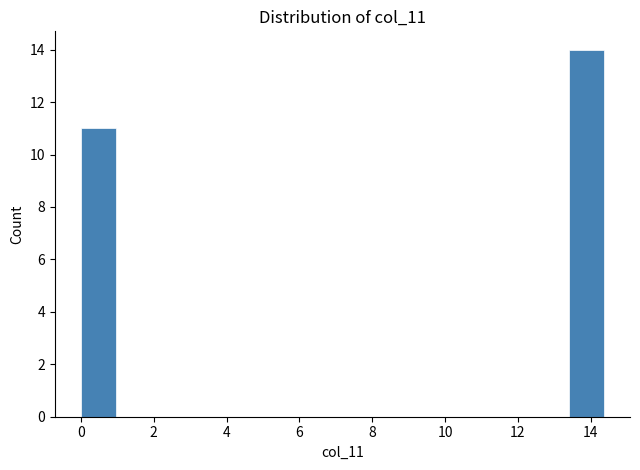

How tall is the bar that spans 13.4 to 14.4 on the x-axis? Neither the bar edges nor the heights are printed on the chart, so give them approximately, as read against the axes.

14